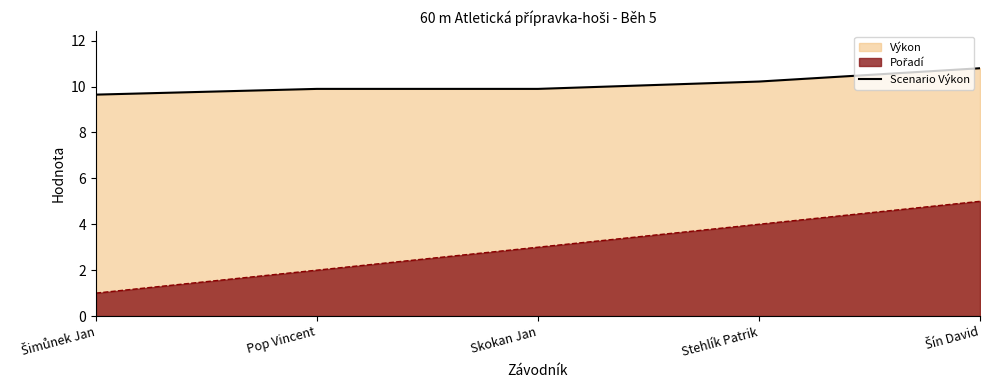

What is the ratio of the value at Skokan Jan to the value at Šimůnek Jan?

1.0